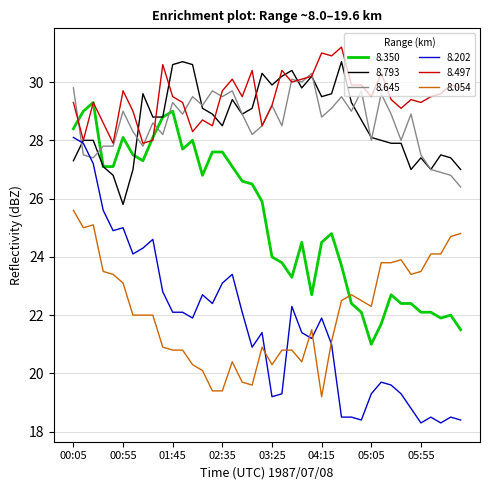

Which series has the largest total across all categories?

8.497